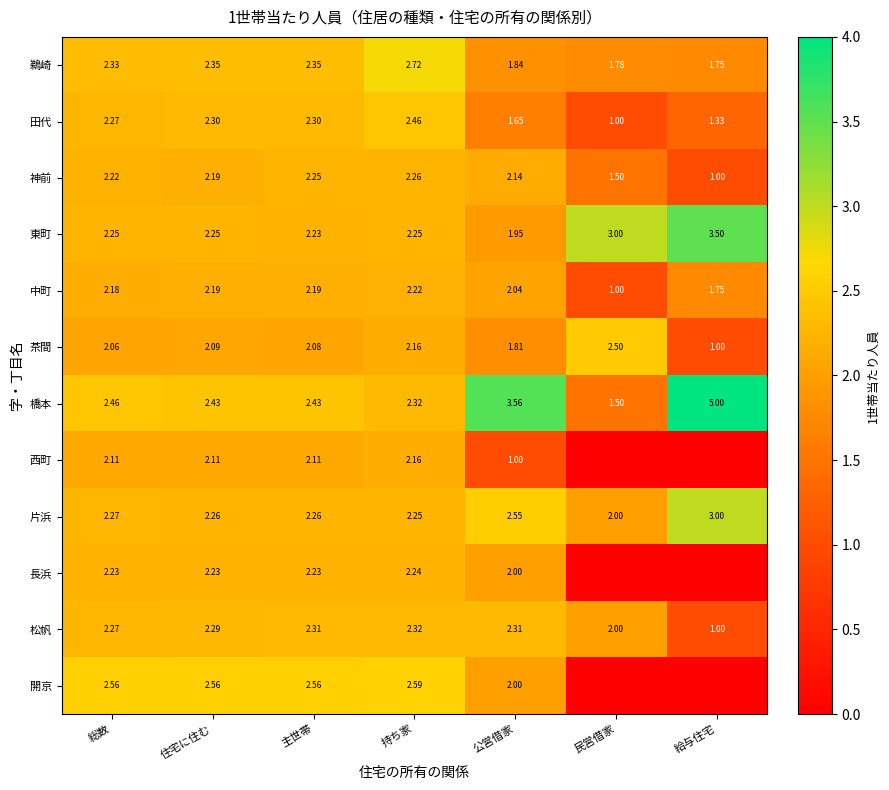

Is the value of 片浜 at 公営借家 greater than the value of 松帆 at 給与住宅?

Yes